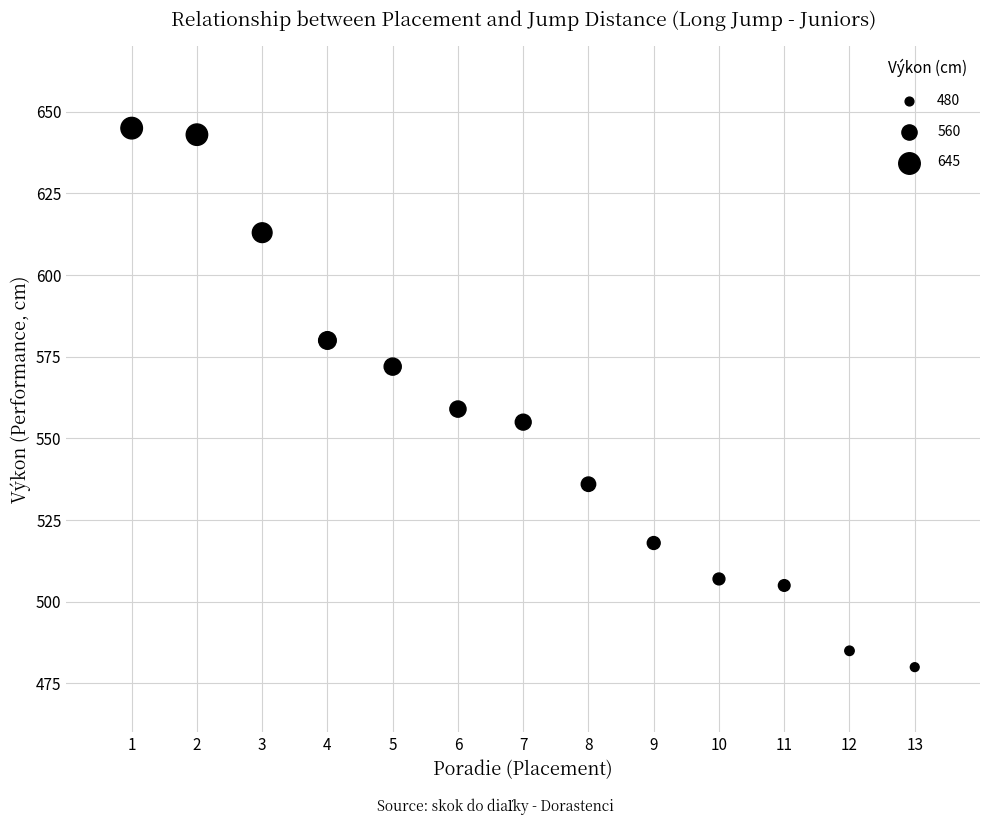

What is the range of X values (max minus min)?

12